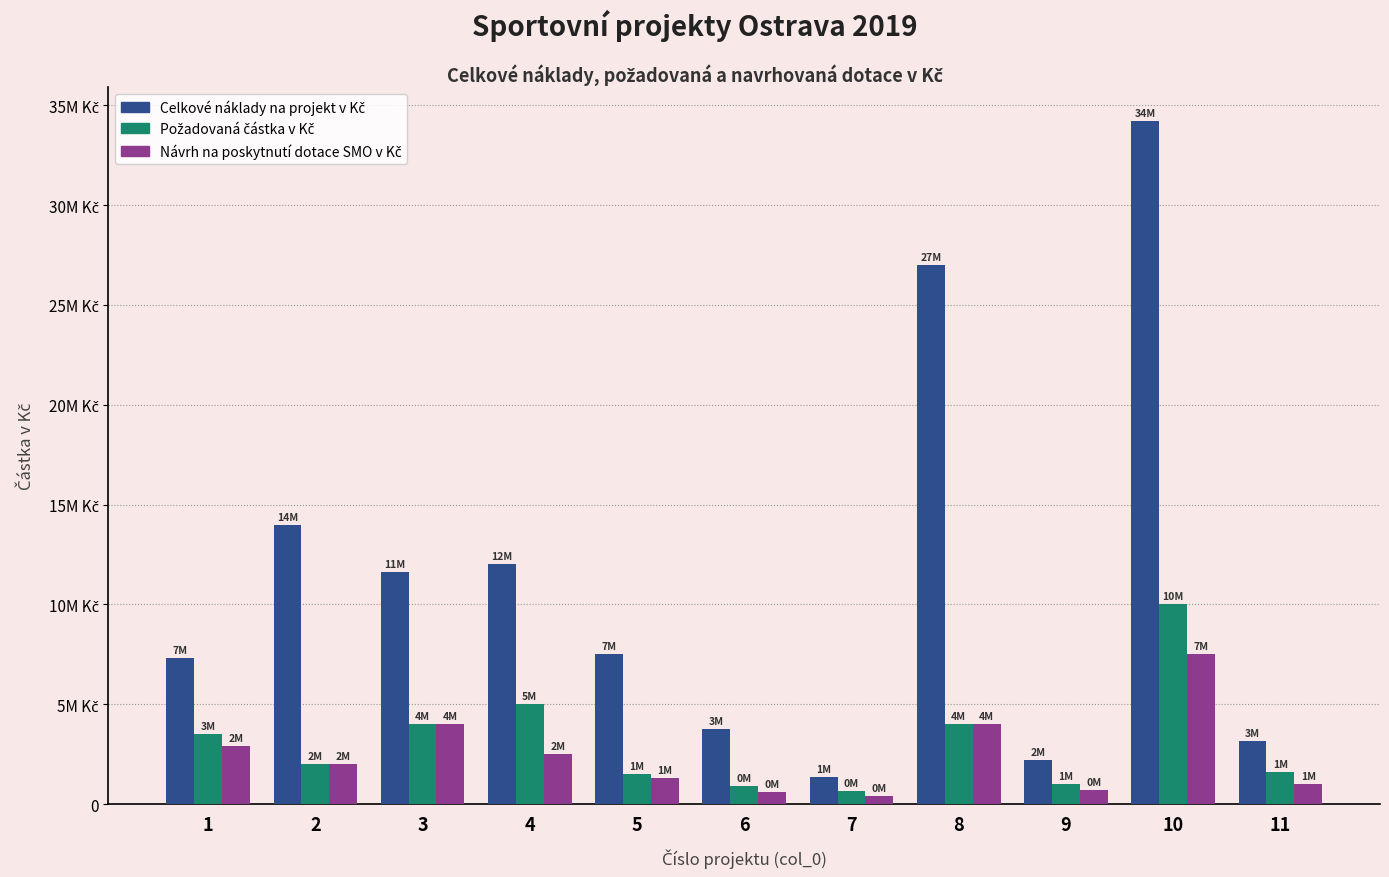

Reading left to right, what are all the values shown in this chart?

Celkové náklady na projekt v Kč: 1=7304000	2=14000000	3=11625000	4=12025000	5=7500000	6=3760000	7=1350000	8=27000000	9=2230000	10=34200000	11=3175000
Požadovaná částka v Kč: 1=3500000	2=2000000	3=4000000	4=5000000	5=1500000	6=900000	7=650000	8=4000000	9=1000000	10=10000000	11=1600000
Návrh na poskytnutí dotace SMO v Kč: 1=2900000	2=2000000	3=4000000	4=2500000	5=1300000	6=600000	7=400000	8=4000000	9=700000	10=7500000	11=1000000